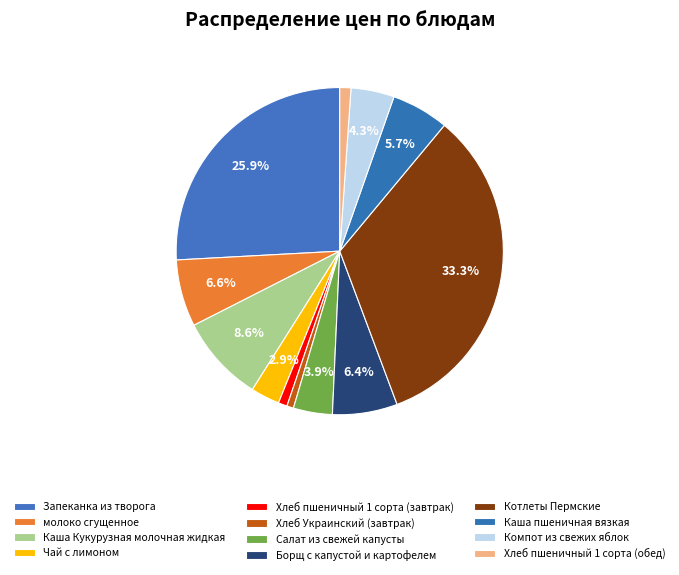

To the nearest percent, what is the combined percentage of Хлеб Украинский (завтрак) and молоко сгущенное?

7%